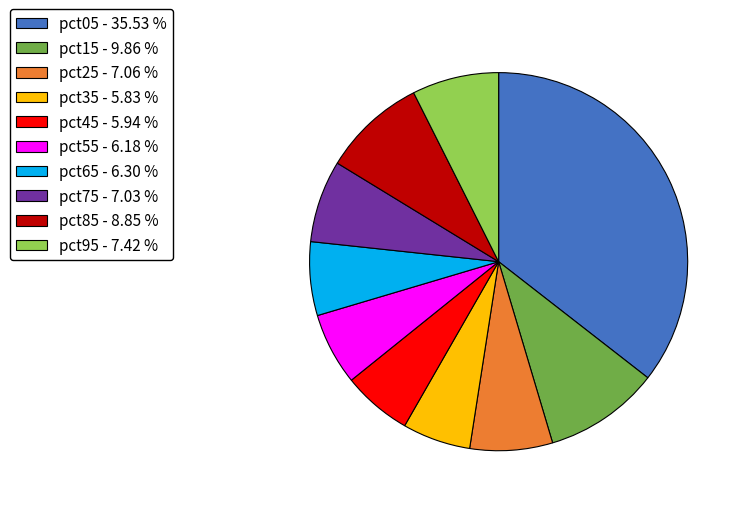

Which has a higher value, pct15 - 9.86 % or pct65 - 6.30 %?

pct15 - 9.86 %